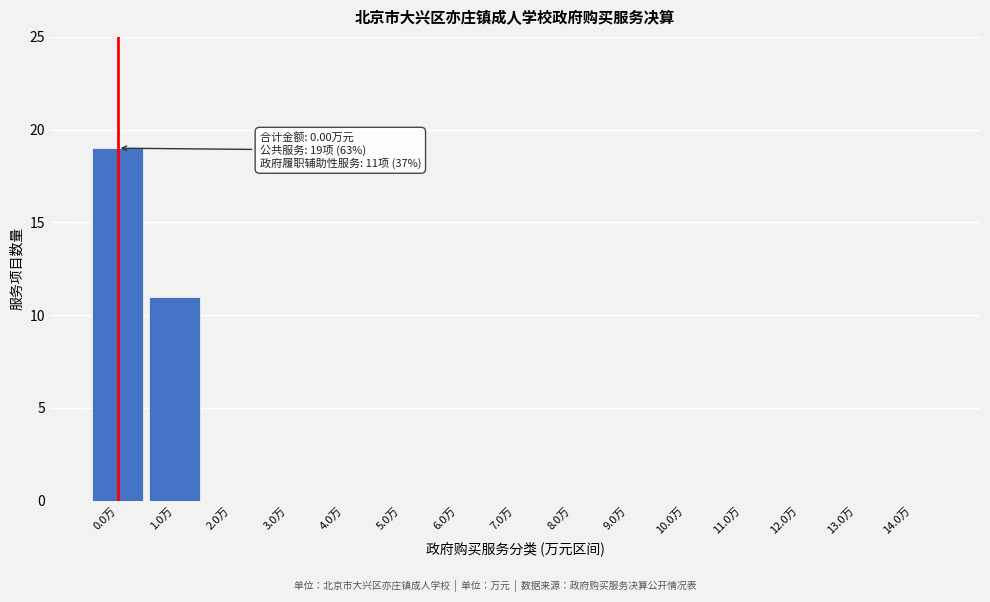

Reading left to right, what are all the values shown in this chart?

0.0万=19	1.0万=11	2.0万=0	3.0万=0	4.0万=0	5.0万=0	6.0万=0	7.0万=0	8.0万=0	9.0万=0	10.0万=0	11.0万=0	12.0万=0	13.0万=0	14.0万=0